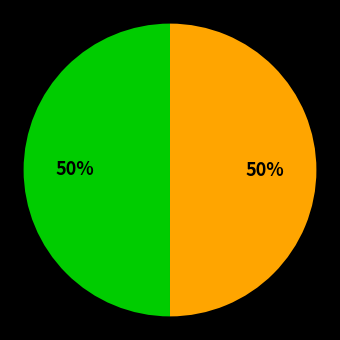

How many slices are in this pie chart?

2